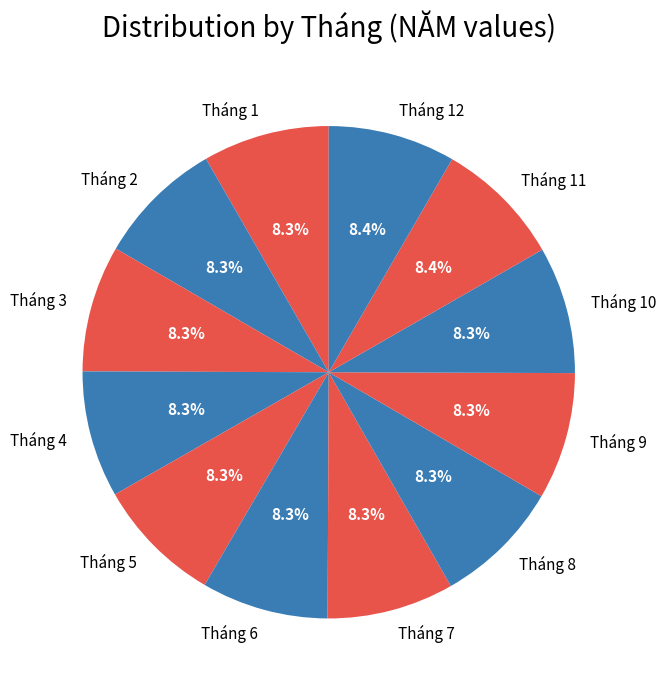

Is there a majority slice in this chart?

No